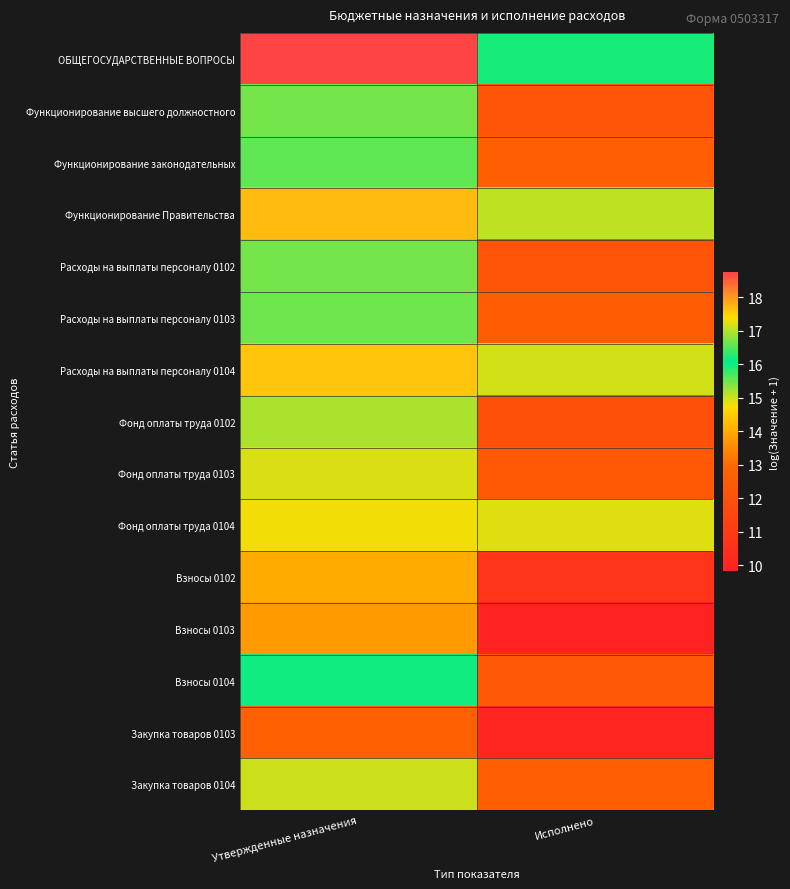

What is the greatest value displayed?

18.8